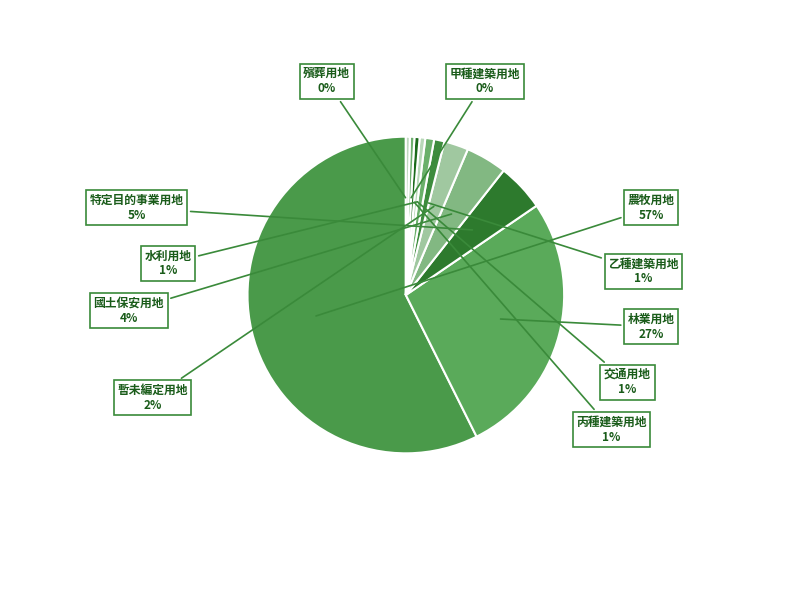

How many slices are in this pie chart?

11